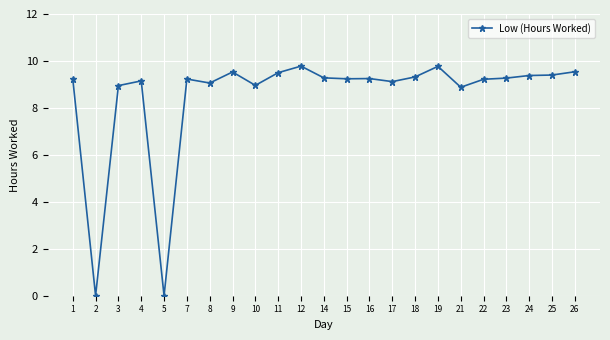

What is the value of the 10th point from the left?

9.5